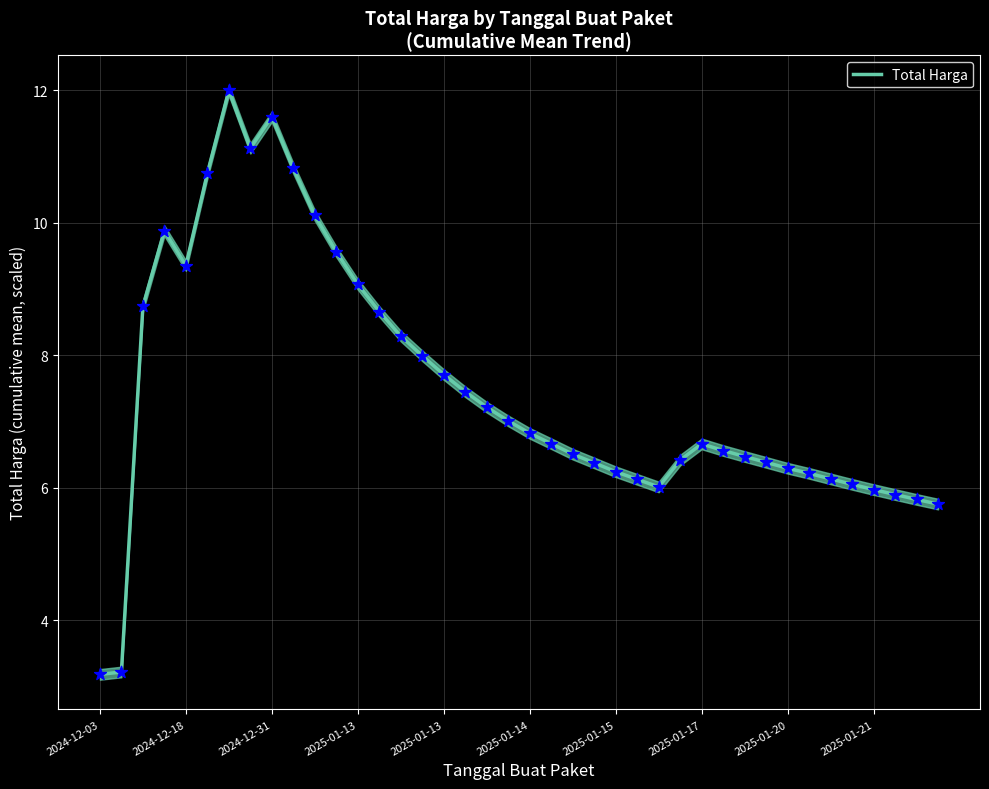

What is the ratio of the value at 17 to the value at 16?

1.0